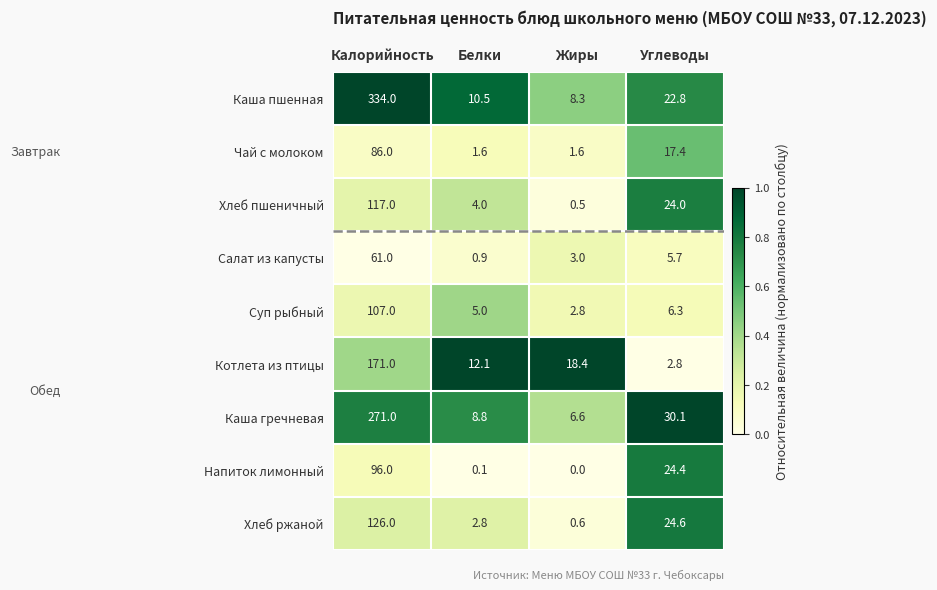

Which series has the largest range (max minus min)?

Каша пшенная